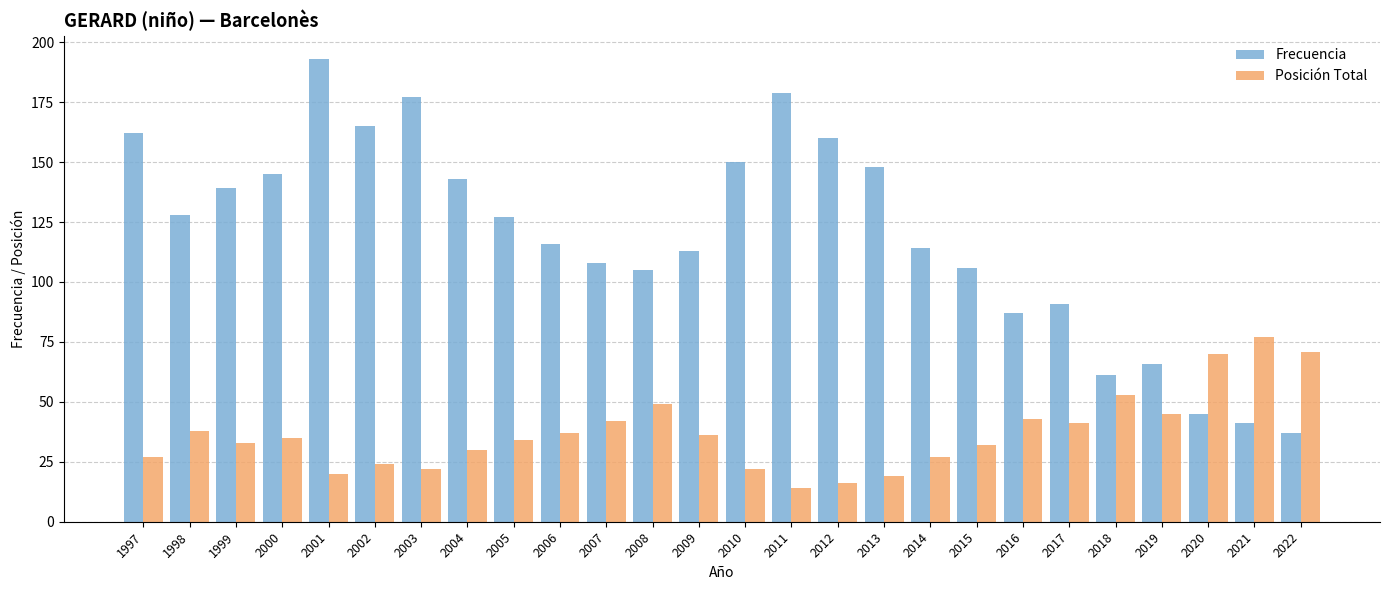

Which category has the highest value in the Frecuencia series?

2001